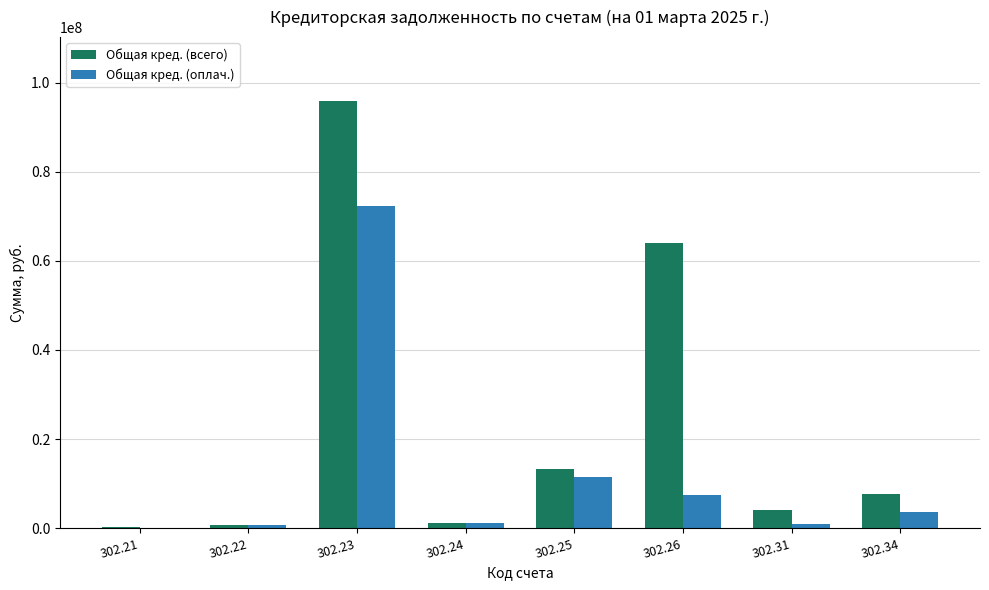

What is the maximum value shown in the chart?

95831388.2